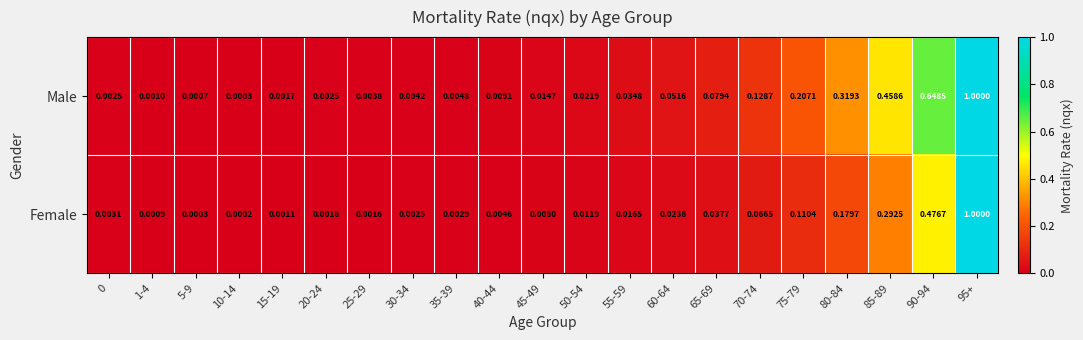

Which series has the largest range (max minus min)?

Female